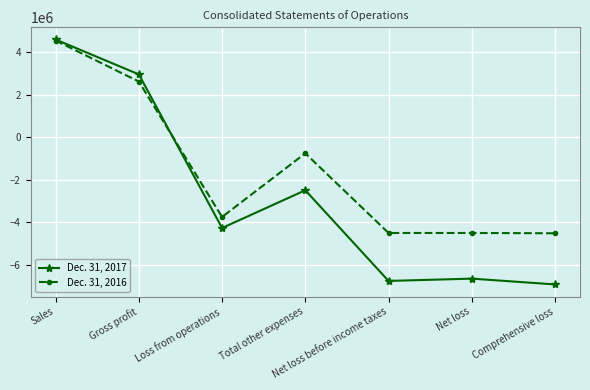

What is the value of the Dec. 31, 2016 point at the 6th from the left?

-4500206